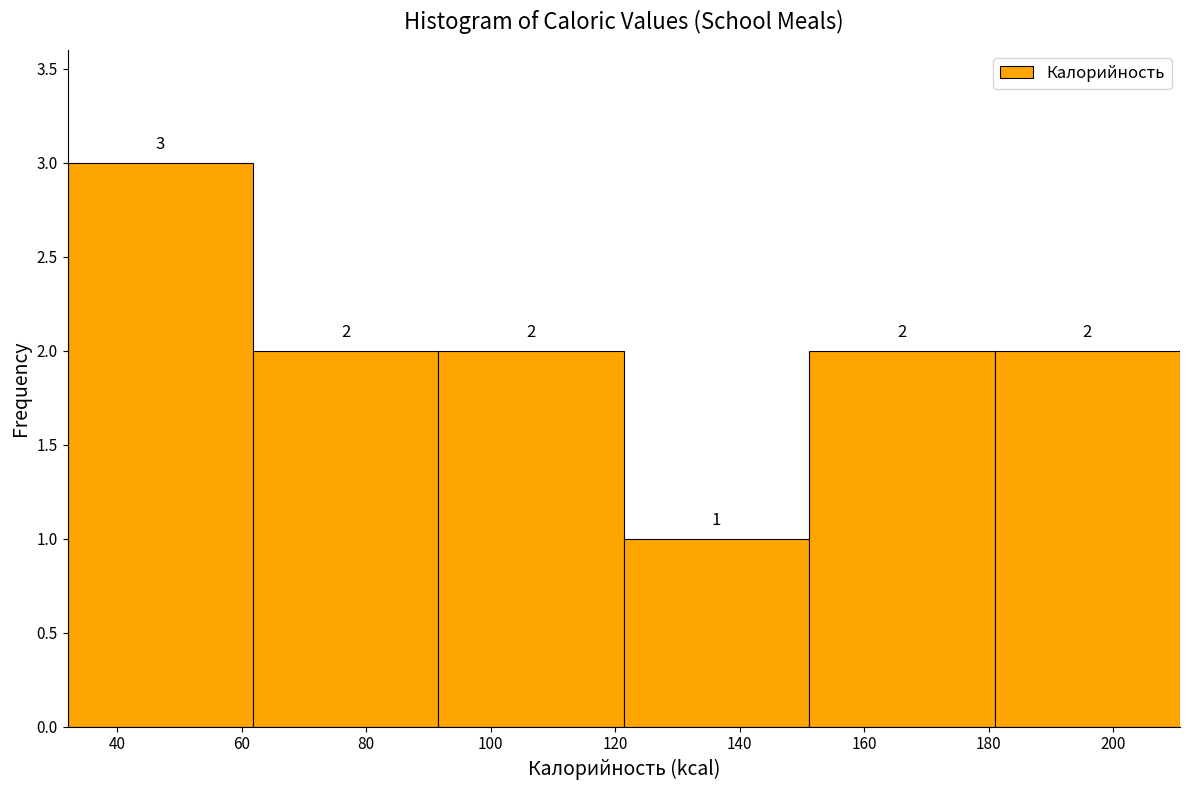

What is the height of the bar covering 180 to 210 on the x-axis? The bar edges are not printed on the chart, so give them approximately, as read against the axis.

2